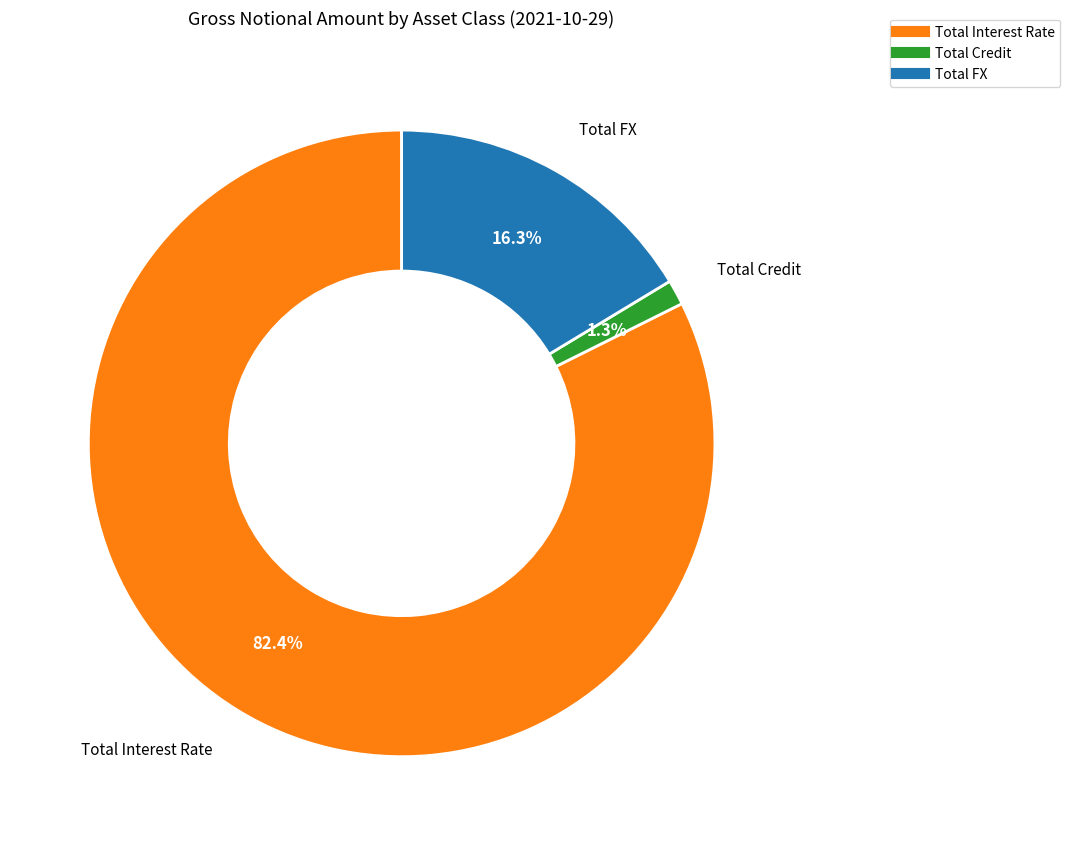

Which has a higher value, Total Credit or Total FX?

Total FX